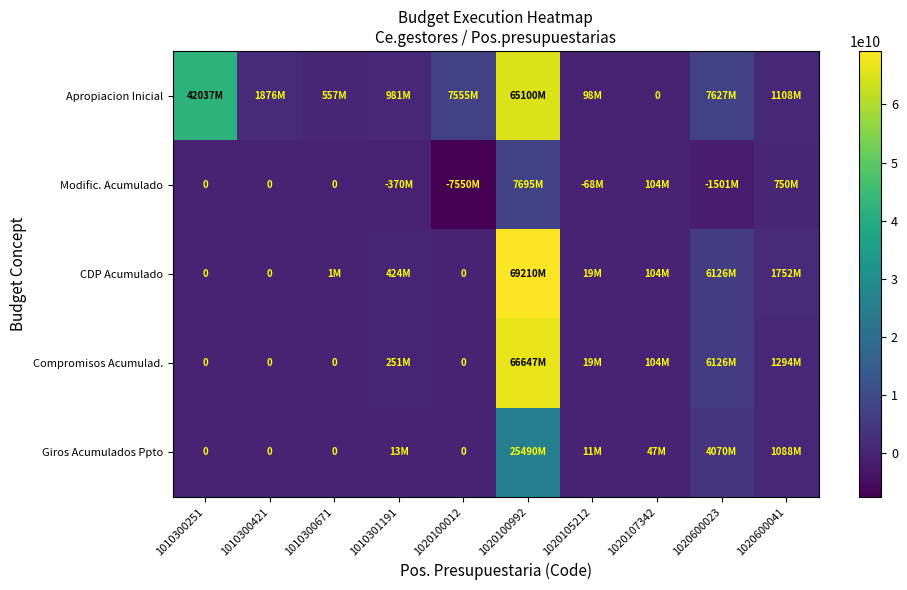

How many distinct data groups are displayed?

5